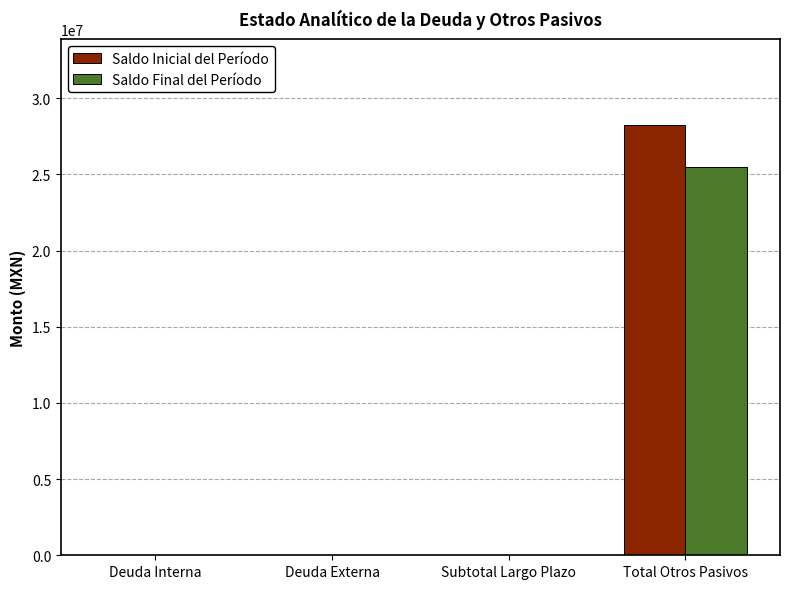

Which series has the largest total across all categories?

Saldo Inicial del Período